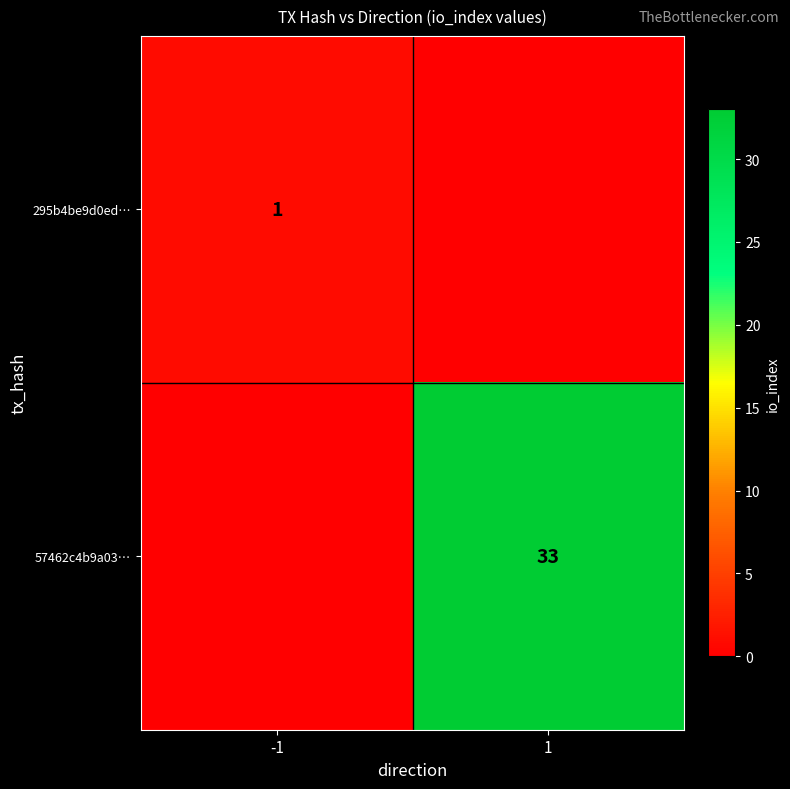

The 57462c4b9a03… series shows 59 at 1. True or false?

False